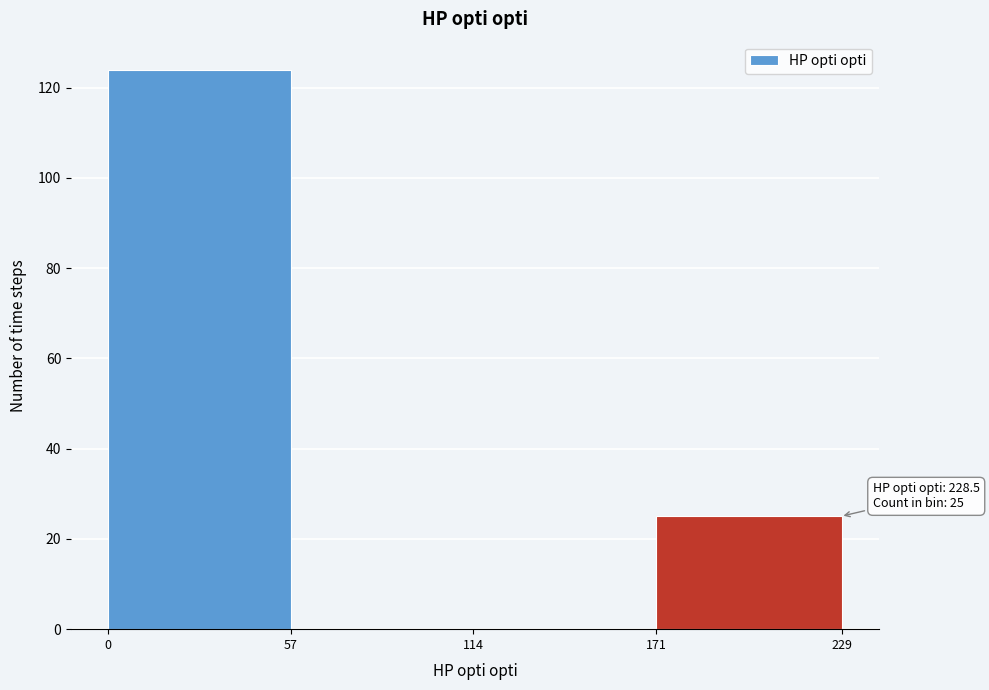

Which range on the x-axis has the tallest bar?

0 to 57